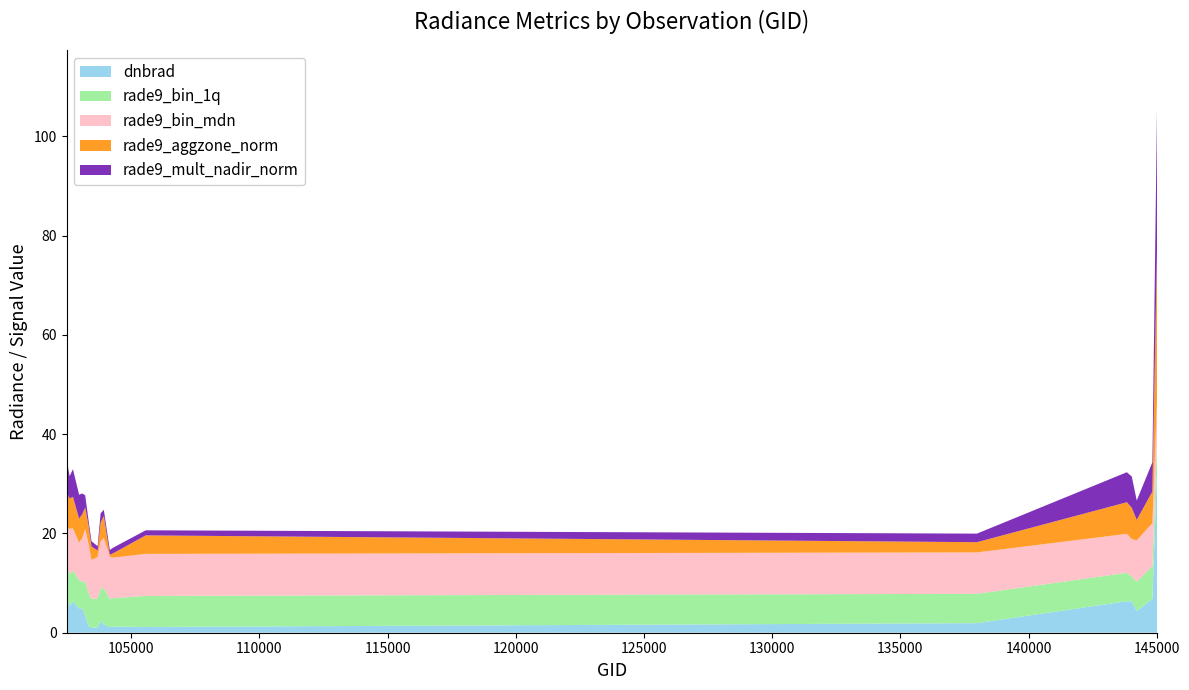

Reading left to right, what are all the values shown in this chart?

dnbrad: 7.1	5.5	6.3	4.9	4.9	3.5	1.4	1.1	1.0	2.4	1.7	1.1	1.2	1.2	1.9	6.3	6.3	4.4	6.8	34.7
rade9_bin_1q: 6.4	6.3	6.3	5.7	5.4	6.8	6.7	5.7	5.9	6.5	7.3	5.7	5.7	6.3	5.9	5.7	5.1	5.9	6.6	5.7
rade9_bin_mdn: 7.9	9.1	8.5	7.6	8.7	10.6	10.0	7.8	8.3	9.5	10.1	8.5	8.2	8.5	8.3	7.8	7.5	8.3	8.6	8.5
rade9_aggzone_norm: 7.0	6.1	6.4	4.8	4.8	4.3	3.6	2.7	1.3	3.8	4.4	0.3	0.8	3.7	2.1	6.4	6.3	4.1	6.4	32.5
rade9_mult_nadir_norm: 6.7	4.5	5.6	4.8	4.2	2.5	1.0	1.0	0.9	1.9	1.3	1.0	1.1	1.0	1.7	6.0	6.3	3.9	5.9	30.4